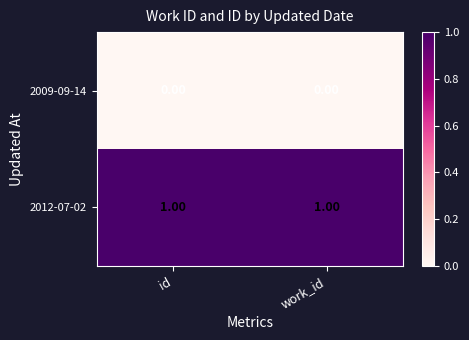

Rank the series at work_id from lowest to highest value.

2009-09-14, 2012-07-02